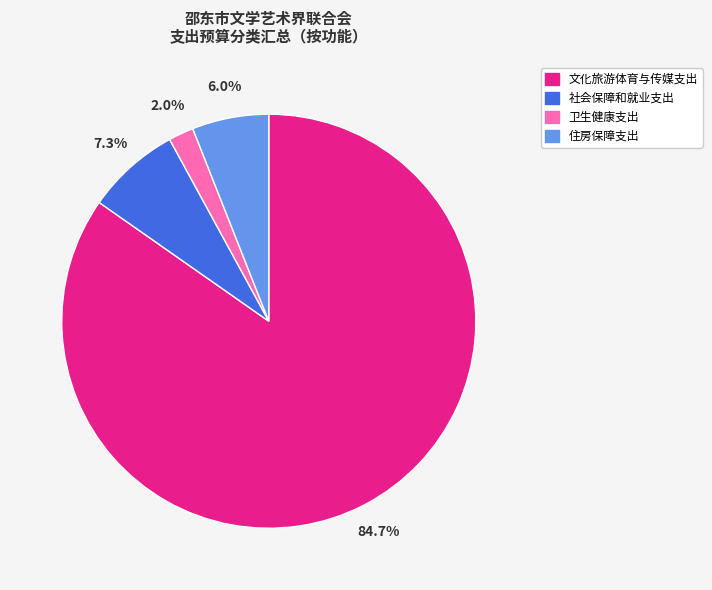

Which slice is the largest?

文化旅游体育与传媒支出